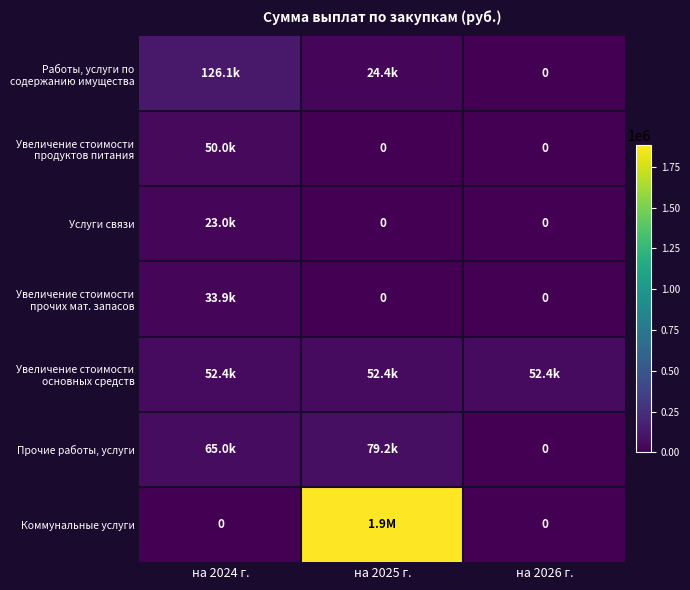

The value of Услуги связи at на 2025 г. is 8432.6. True or false?

False